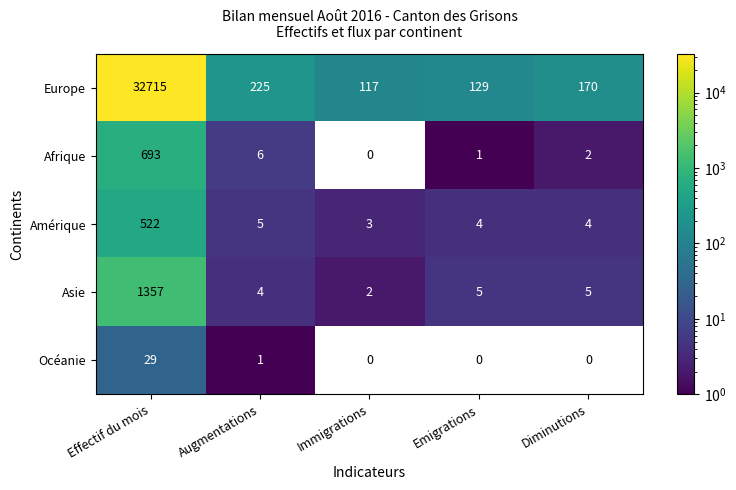

At which label does Europe first exceed 170?

Effectif du mois